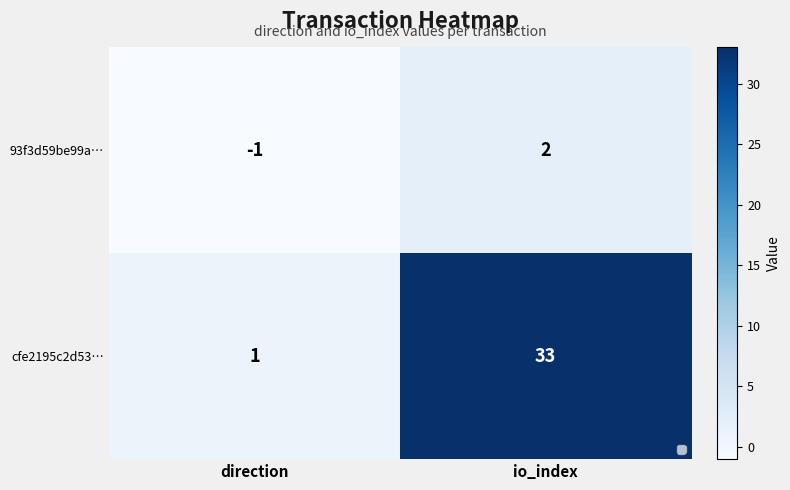

Reading left to right, list all the values displayed in this chart.

93f3d59be99a…: -1	2
cfe2195c2d53…: 1	33